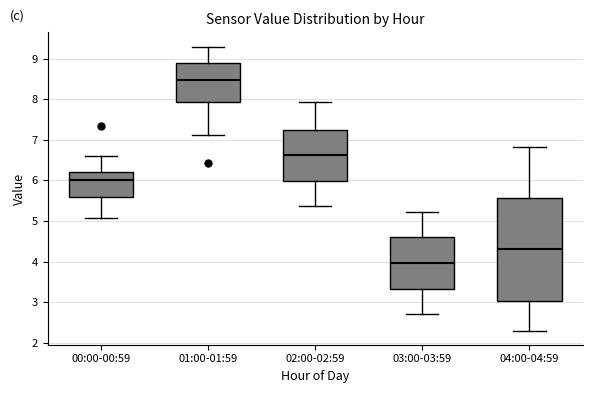

Reading left to right, transcribe this box plot: for each box, give where its median line is, the range the box spans, and where its two whiskers end, as read against the y-axis. The values are not printed on the chart, so give them approximately, as read against the axis.

00:00-00:59: median 6.0, box 5.6 to 6.2, whiskers 5.1 to 6.6
01:00-01:59: median 8.5, box 7.9 to 8.9, whiskers 7.1 to 9.3
02:00-02:59: median 6.6, box 6.0 to 7.2, whiskers 5.4 to 7.9
03:00-03:59: median 4.0, box 3.3 to 4.6, whiskers 2.7 to 5.2
04:00-04:59: median 4.3, box 3.0 to 5.6, whiskers 2.3 to 6.8